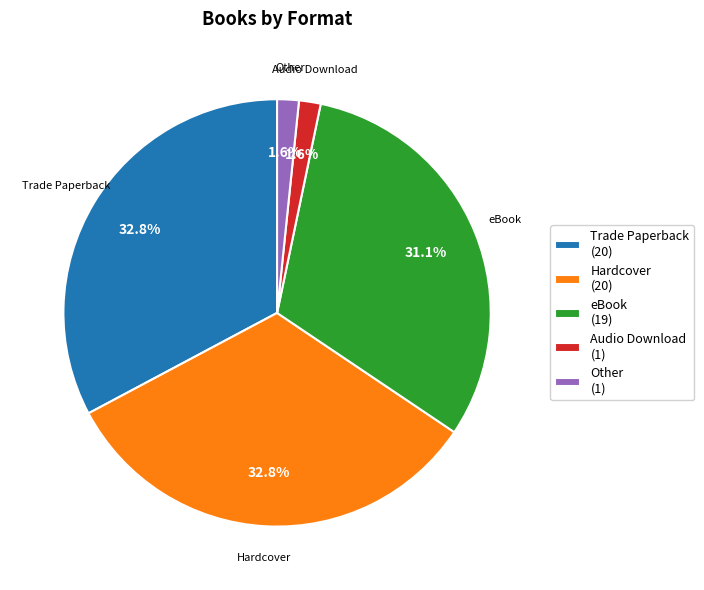

How many slices are in this pie chart?

5